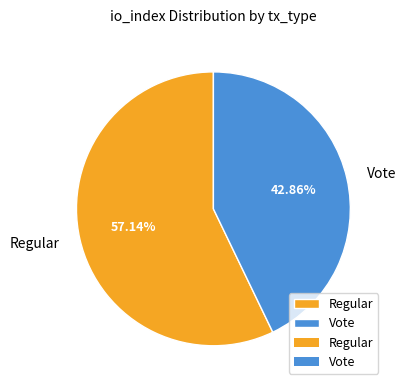

How much of the chart is everything except Regular?

42.9%